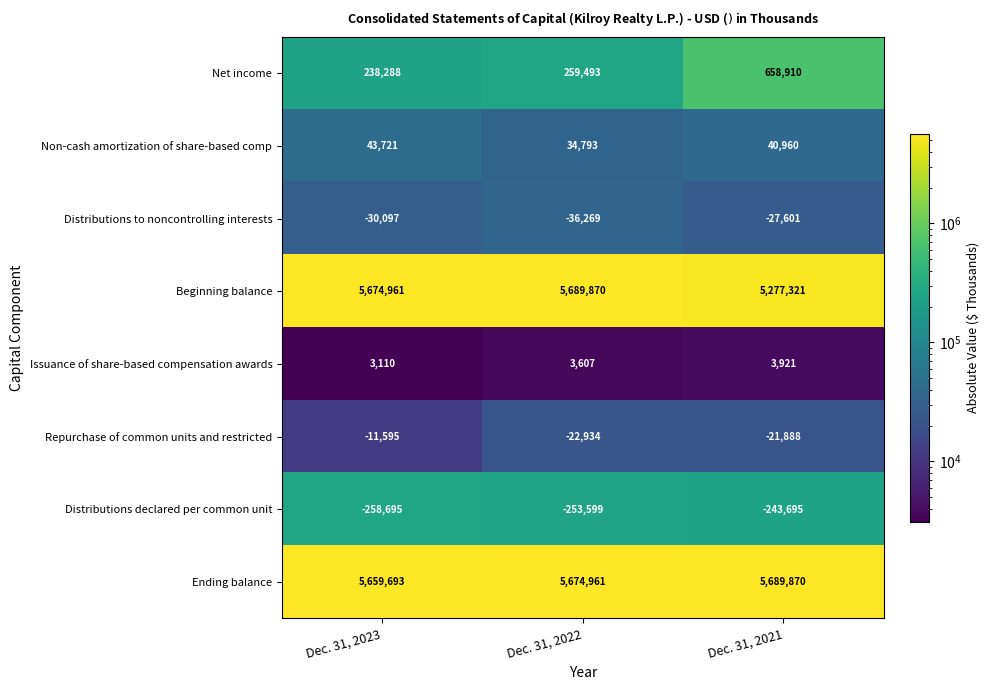

How many categories are shown in the chart?

3